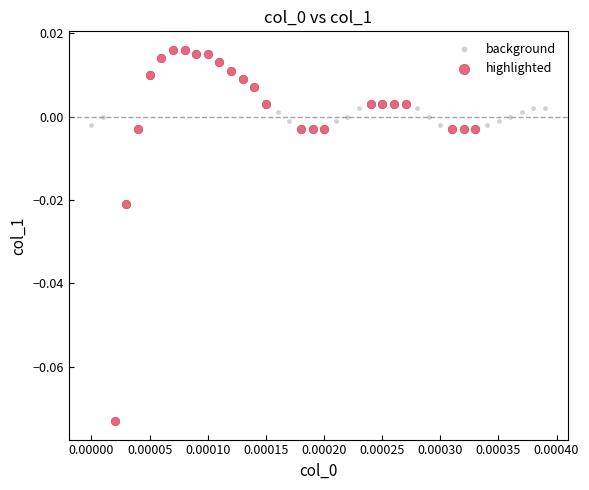

Which series contains the lowest Y value?

highlighted